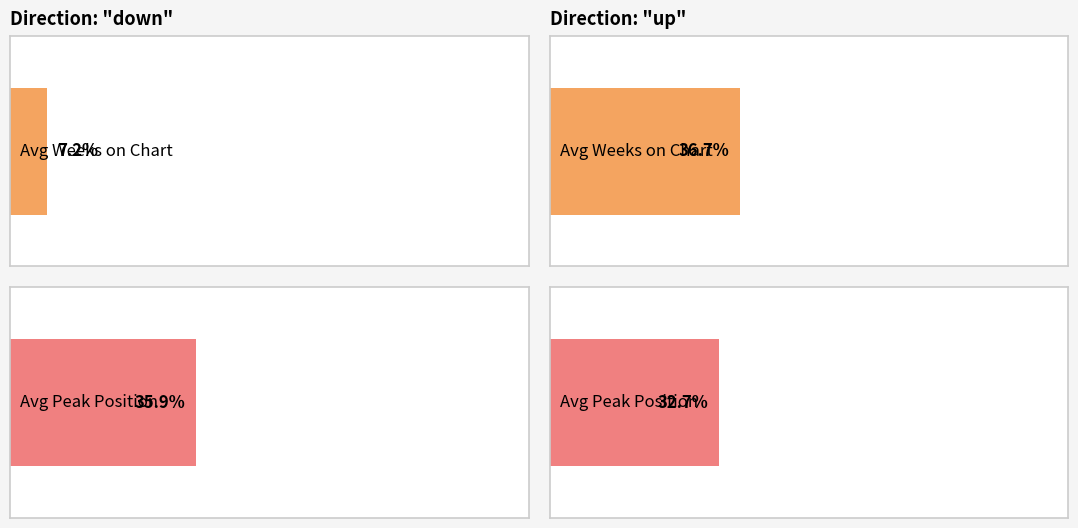

How many groups of bars are there?

2